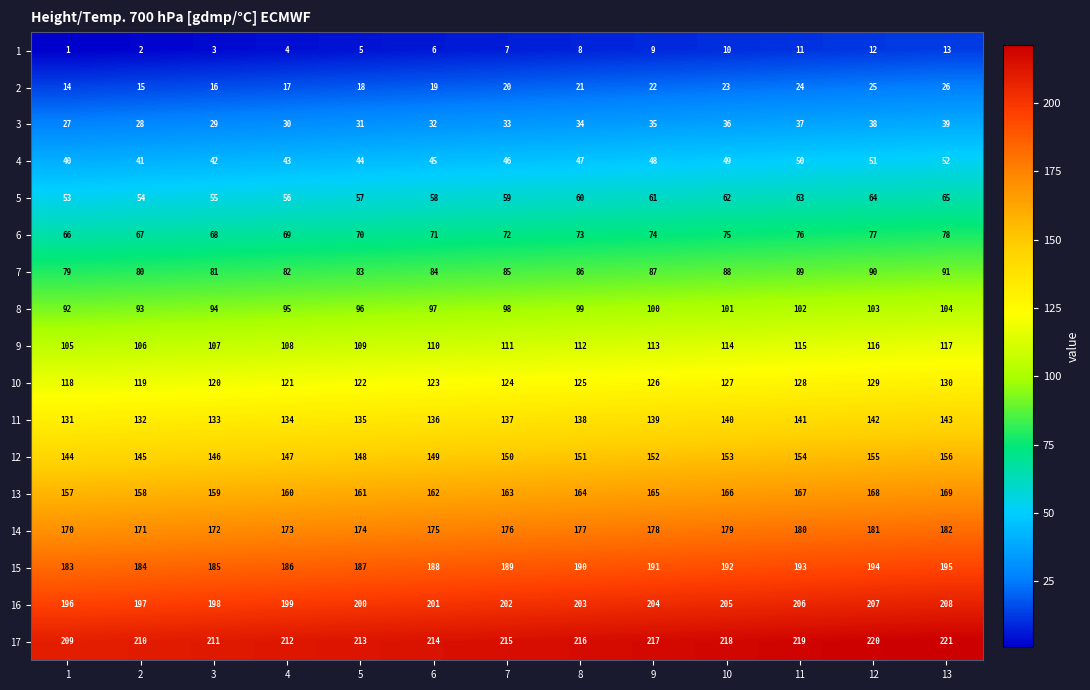

The value of 3 at 7 is 52. True or false?

False